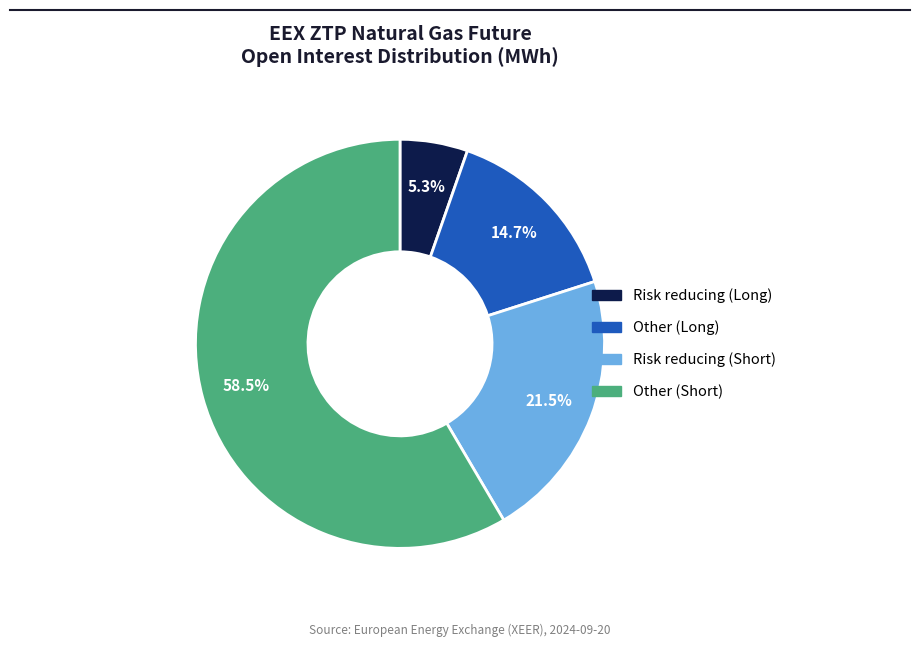

To the nearest percent, what is the average slice percentage?

25%